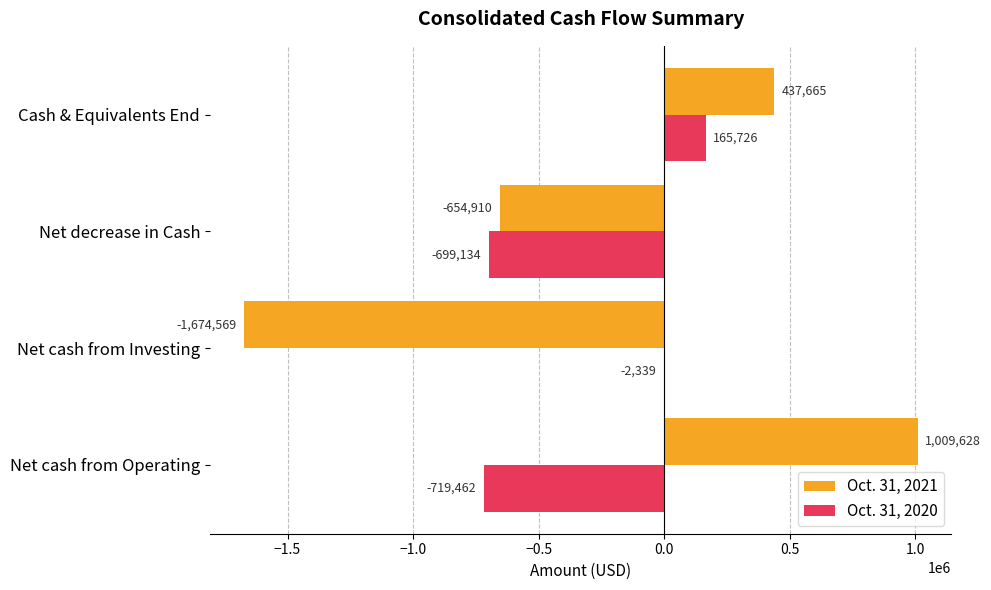

Between Net cash from Investing and Net decrease in Cash, which series saw the biggest shift?

Oct. 31, 2021